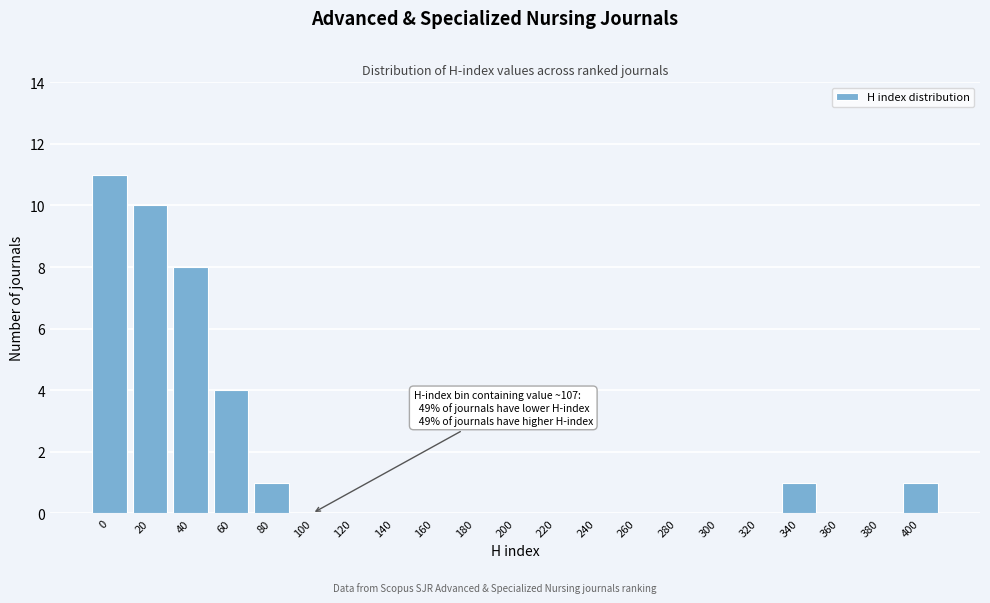

Reading left to right, list all the values displayed in this chart.

0=11	20=10	40=8	60=4	80=1	100=0	120=0	140=0	160=0	180=0	200=0	220=0	240=0	260=0	280=0	300=0	320=0	340=1	360=0	380=0	400=1